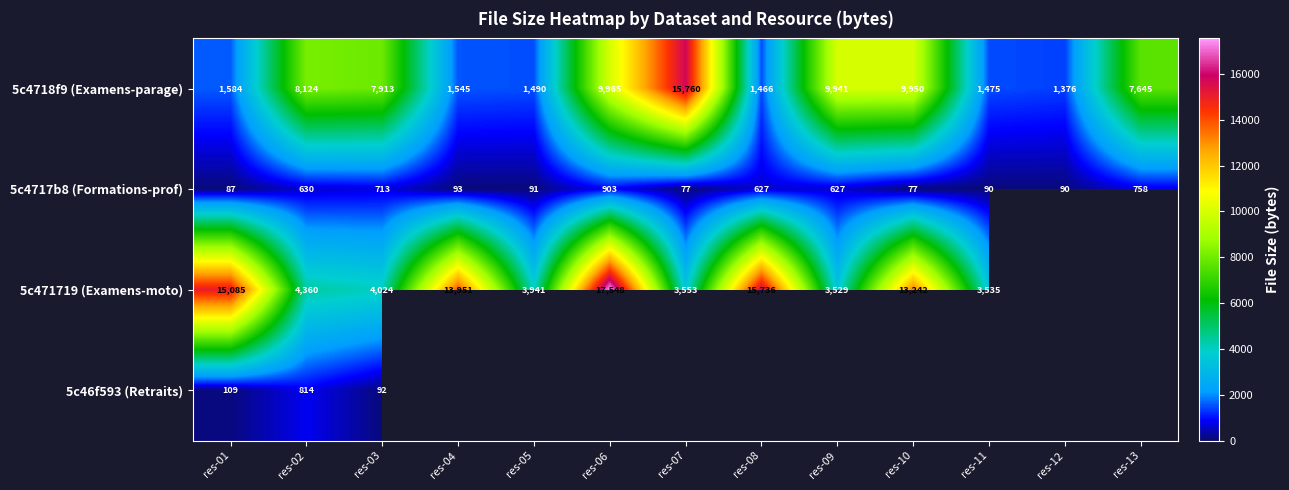

What value does the 5c4717b8 (Formations-prof) series have at res-06, to the nearest 100?

900